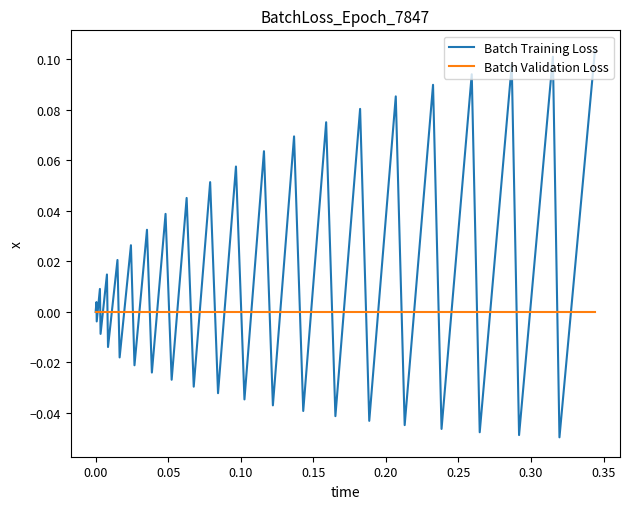

Does the chart display data point markers on the line(s)?

No